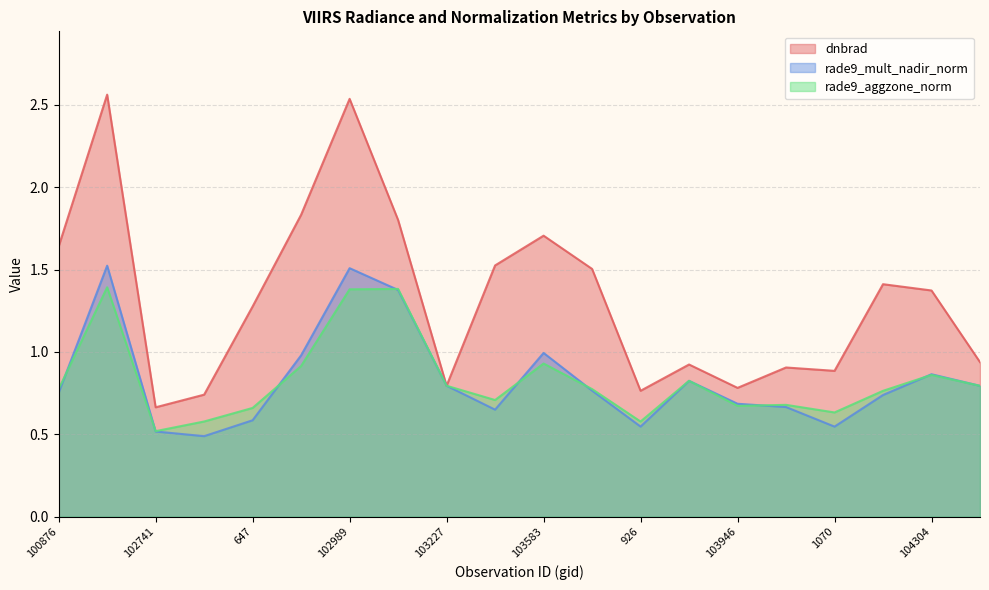

At which category does the chart reach its minimum across all series?

102861